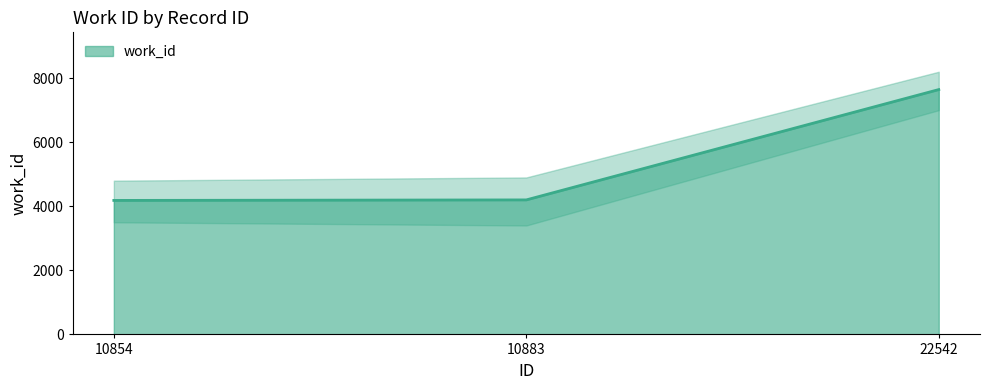

The value at 22542 is 2655. True or false?

False